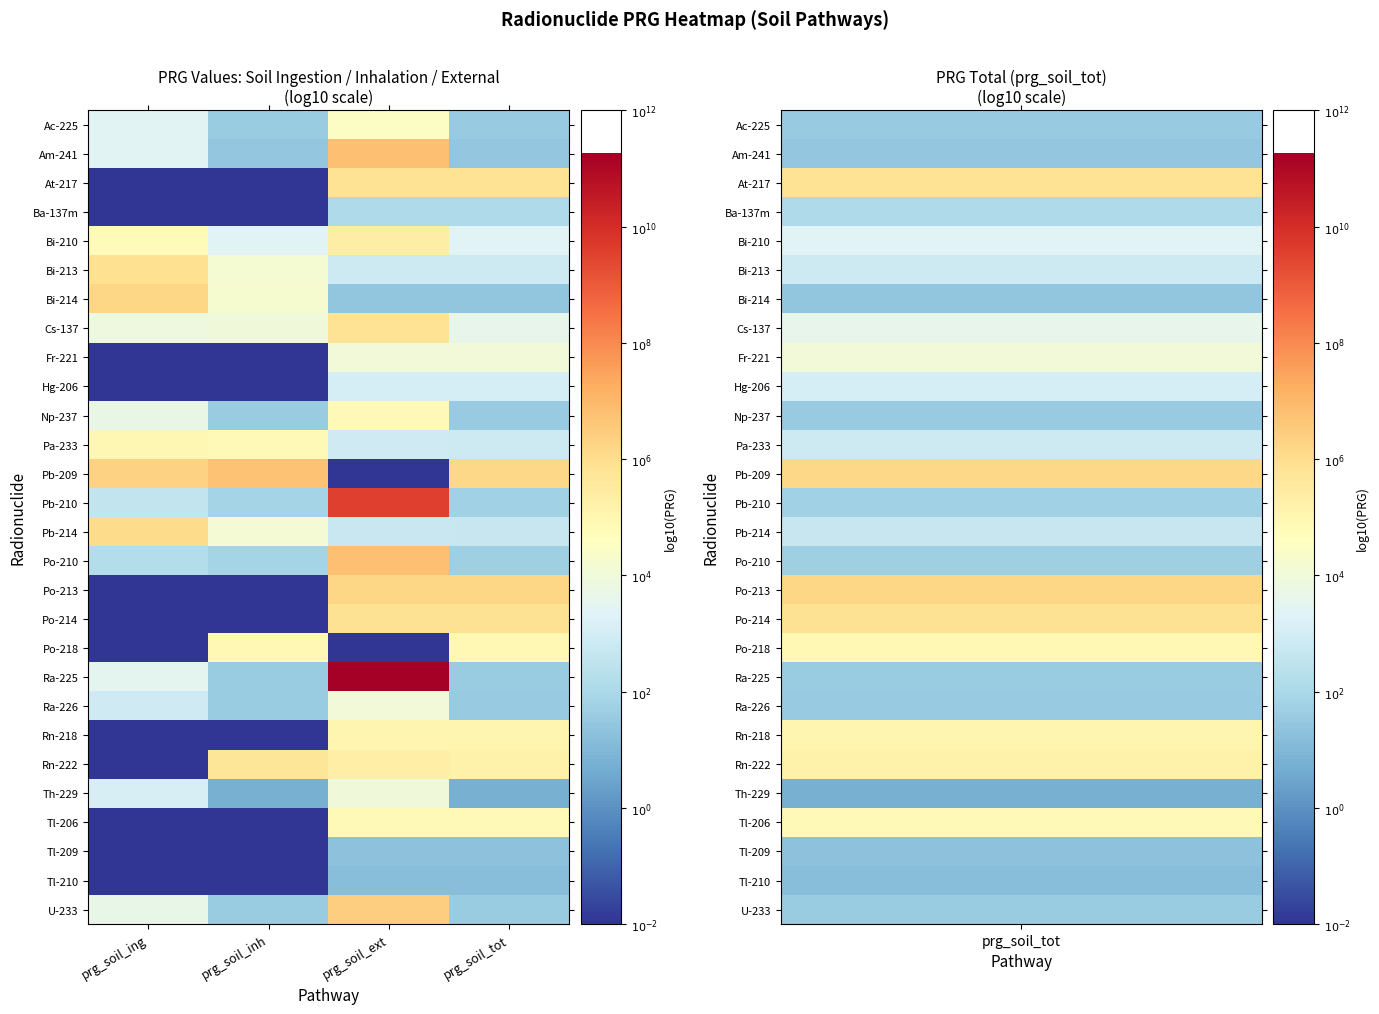

Reading left to right, extract all data points from this chart.

Ac-225: prg_soil_ing=3.4	prg_soil_inh=1.6	prg_soil_ext=4.5	prg_soil_tot=1.6
Am-241: prg_soil_ing=3.4	prg_soil_inh=1.5	prg_soil_ext=6.8	prg_soil_tot=1.5
At-217: prg_soil_ing=-2.0	prg_soil_inh=-2.0	prg_soil_ext=5.8	prg_soil_tot=5.8
Ba-137m: prg_soil_ing=-2.0	prg_soil_inh=-2.0	prg_soil_ext=2.1	prg_soil_tot=2.1
Bi-210: prg_soil_ing=4.8	prg_soil_inh=3.4	prg_soil_ext=5.4	prg_soil_tot=3.4
Bi-213: prg_soil_ing=5.9	prg_soil_inh=4.2	prg_soil_ext=2.9	prg_soil_tot=2.8
Bi-214: prg_soil_ing=6.2	prg_soil_inh=4.2	prg_soil_ext=1.4	prg_soil_tot=1.4
Cs-137: prg_soil_ing=3.9	prg_soil_inh=4.0	prg_soil_ext=5.8	prg_soil_tot=3.6
Fr-221: prg_soil_ing=-2.0	prg_soil_inh=-2.0	prg_soil_ext=4.0	prg_soil_tot=4.0
Hg-206: prg_soil_ing=-2.0	prg_soil_inh=-2.0	prg_soil_ext=3.0	prg_soil_tot=3.0
Np-237: prg_soil_ing=3.7	prg_soil_inh=1.6	prg_soil_ext=4.9	prg_soil_tot=1.6
Pa-233: prg_soil_ing=5.0	prg_soil_inh=4.9	prg_soil_ext=2.9	prg_soil_tot=2.9
Pb-209: prg_soil_ing=6.3	prg_soil_inh=6.7	prg_soil_ext=-2.0	prg_soil_tot=6.2
Pb-210: prg_soil_ing=2.6	prg_soil_inh=1.8	prg_soil_ext=9.6	prg_soil_tot=1.8
Pb-214: prg_soil_ing=6.0	prg_soil_inh=4.1	prg_soil_ext=2.7	prg_soil_tot=2.7
Po-210: prg_soil_ing=2.2	prg_soil_inh=1.9	prg_soil_ext=6.8	prg_soil_tot=1.7
Po-213: prg_soil_ing=-2.0	prg_soil_inh=-2.0	prg_soil_ext=6.2	prg_soil_tot=6.2
Po-214: prg_soil_ing=-2.0	prg_soil_inh=-2.0	prg_soil_ext=5.8	prg_soil_tot=5.8
Po-218: prg_soil_ing=-2.0	prg_soil_inh=4.9	prg_soil_ext=-2.0	prg_soil_tot=4.9
Ra-225: prg_soil_ing=3.5	prg_soil_inh=1.6	prg_soil_ext=11.3	prg_soil_tot=1.6
Ra-226: prg_soil_ing=2.9	prg_soil_inh=1.6	prg_soil_ext=4.0	prg_soil_tot=1.6
Rn-218: prg_soil_ing=-2.0	prg_soil_inh=-2.0	prg_soil_ext=5.0	prg_soil_tot=5.0
Rn-222: prg_soil_ing=-2.0	prg_soil_inh=5.7	prg_soil_ext=5.3	prg_soil_tot=5.2
Th-229: prg_soil_ing=3.1	prg_soil_inh=0.8	prg_soil_ext=4.0	prg_soil_tot=0.8
Tl-206: prg_soil_ing=-2.0	prg_soil_inh=-2.0	prg_soil_ext=4.8	prg_soil_tot=4.8
Tl-209: prg_soil_ing=-2.0	prg_soil_inh=-2.0	prg_soil_ext=1.3	prg_soil_tot=1.3
Tl-210: prg_soil_ing=-2.0	prg_soil_inh=-2.0	prg_soil_ext=1.2	prg_soil_tot=1.2
U-233: prg_soil_ing=3.7	prg_soil_inh=1.6	prg_soil_ext=6.4	prg_soil_tot=1.6